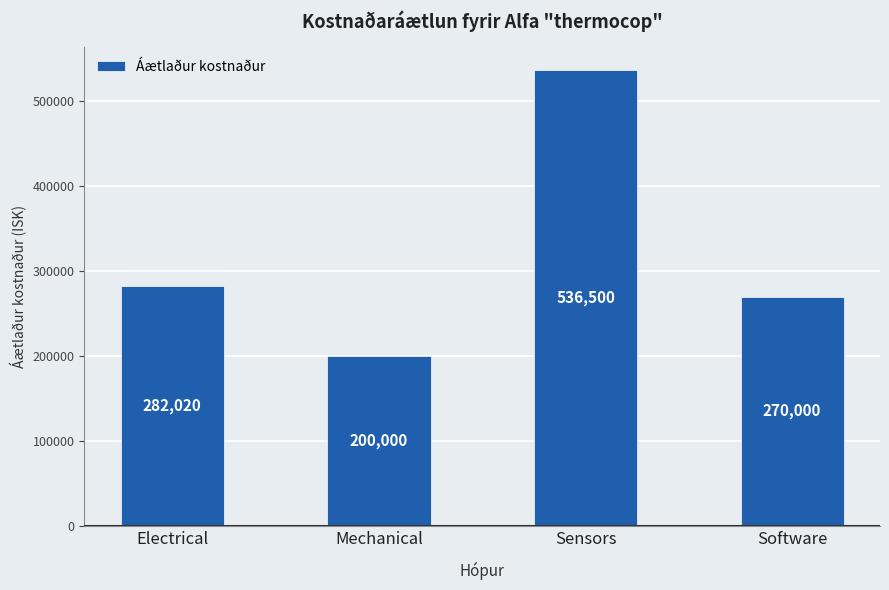

What is the value of the 3rd bar from the left?

536500